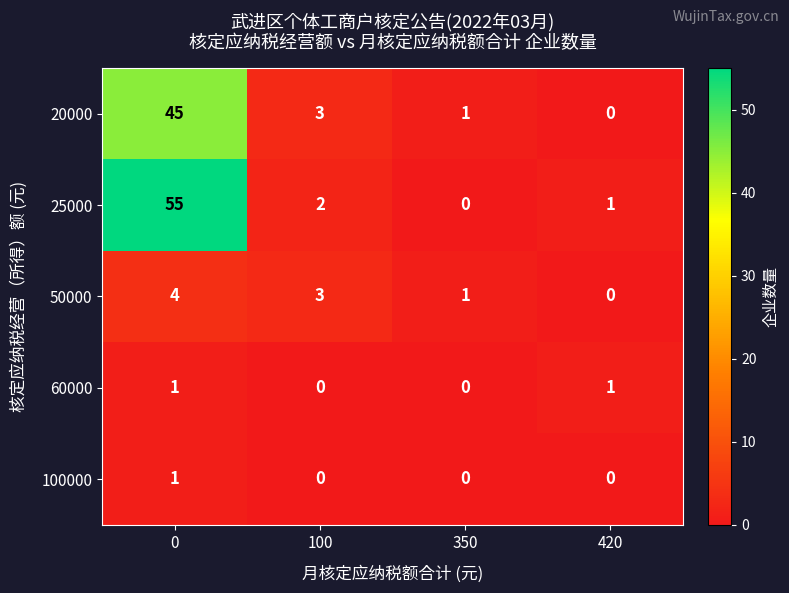

What is the spread (max minus min) of values at 100?

3